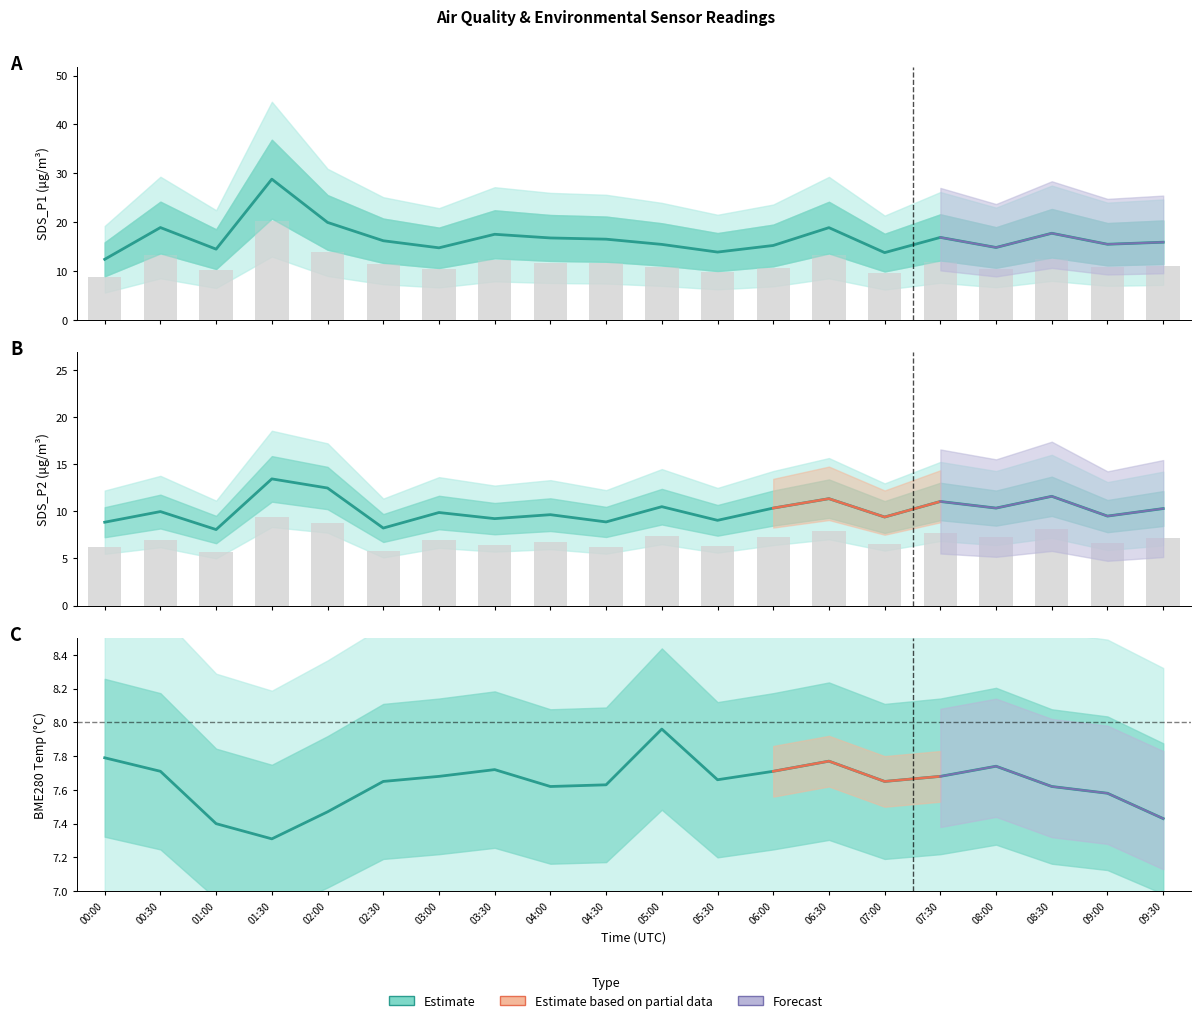

At which label is SDS_P2 Estimate closest to 10?

00:30